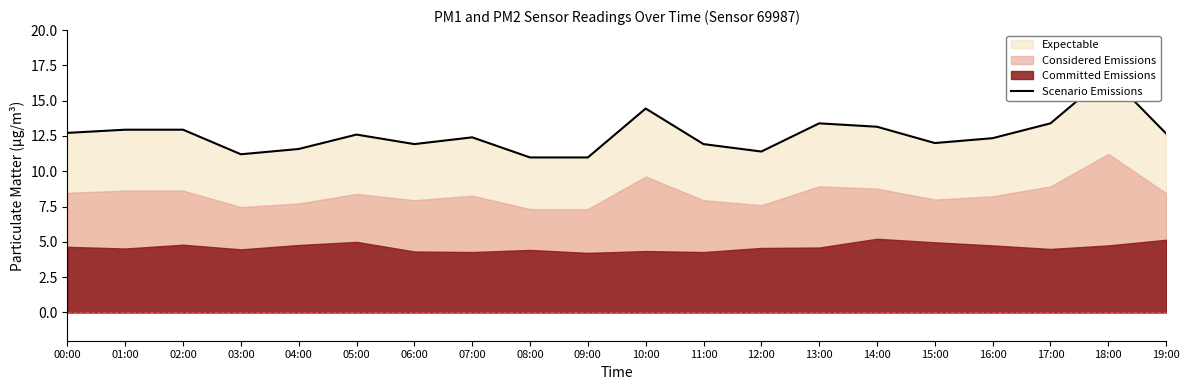

True or false: the data shows 12.9 at 02:00.

True